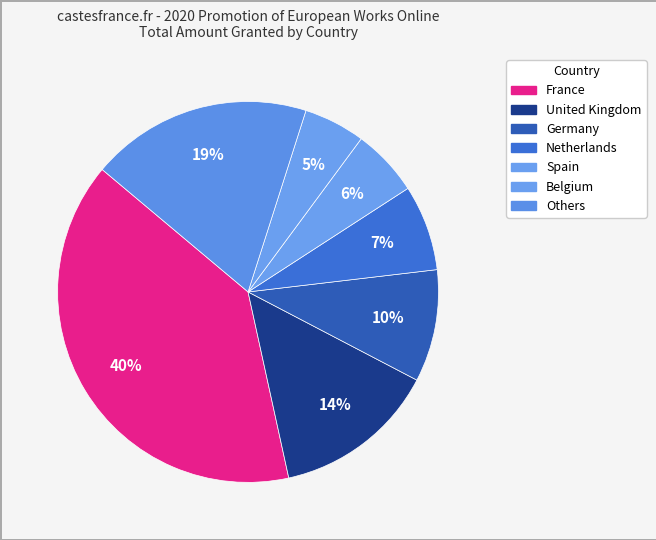

How many slices are in this pie chart?

7